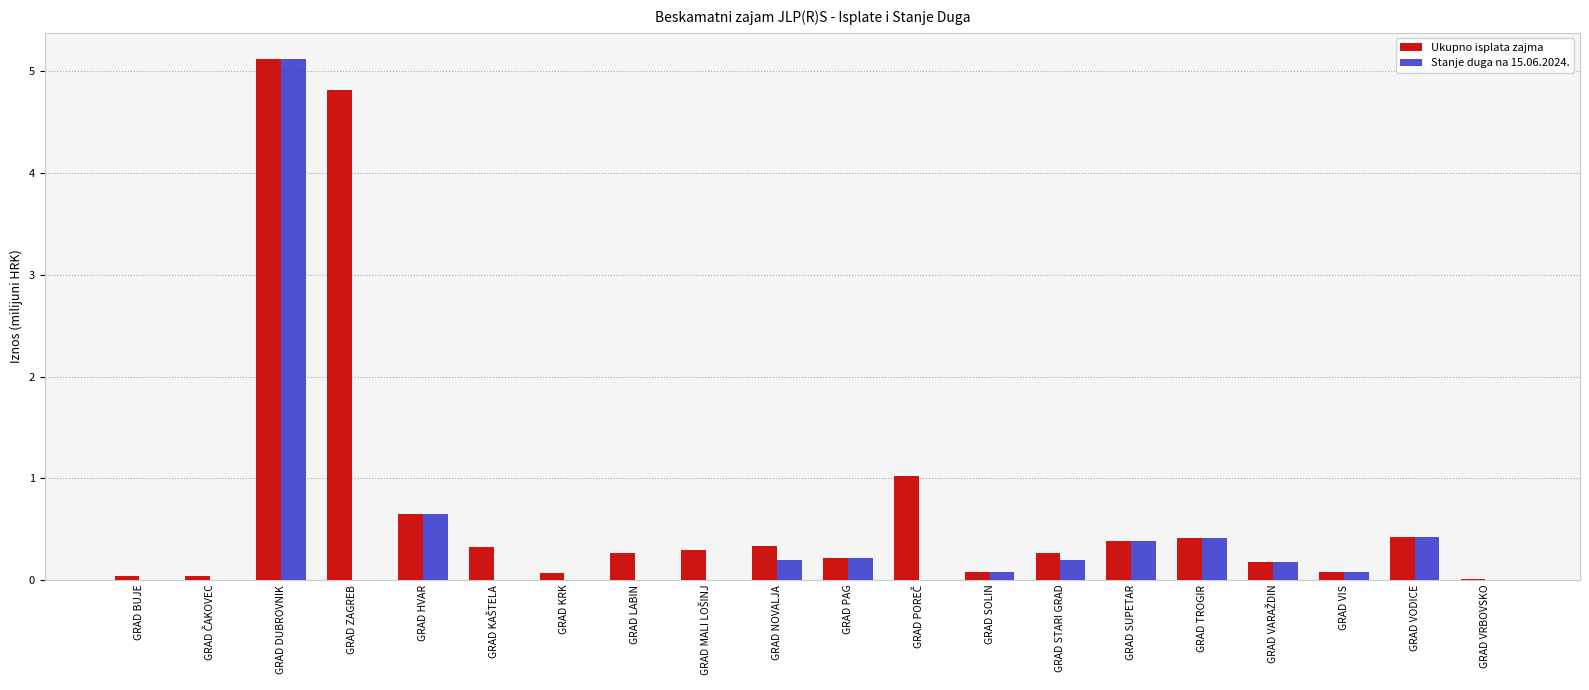

Which series has the largest total across all categories?

Ukupno isplata zajma